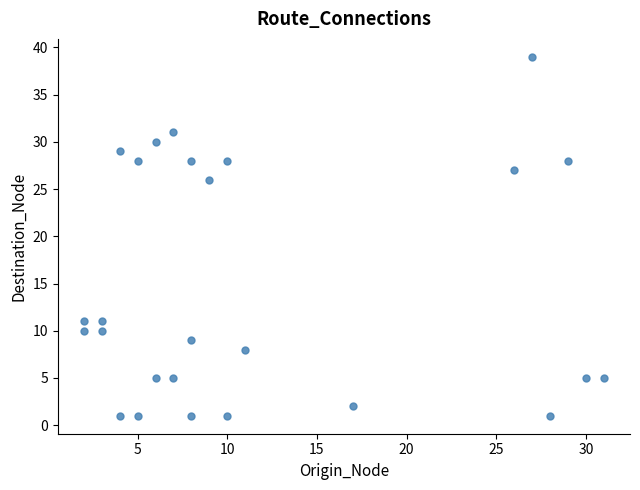

What is the range of Y values (max minus min)?

38